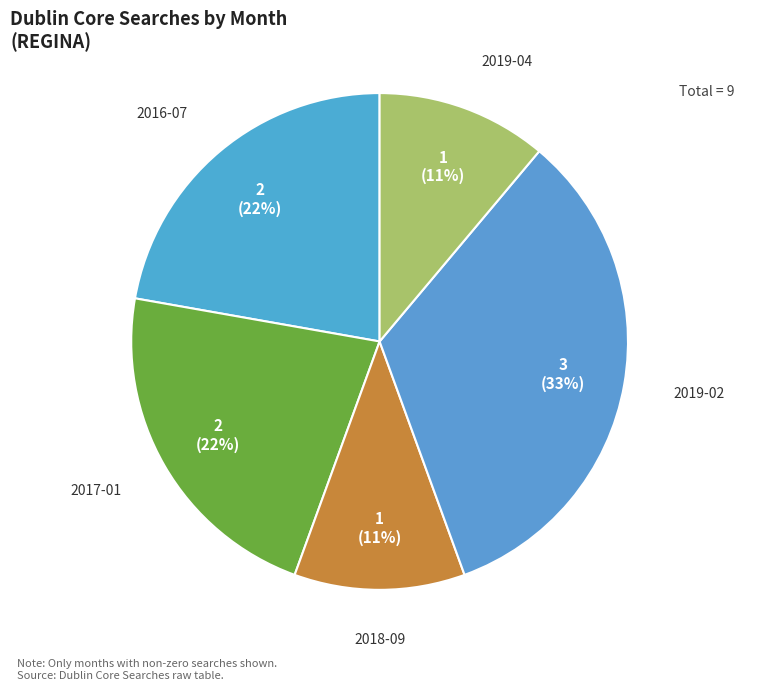

To the nearest percent, what portion does 2019-02 represent?

33%